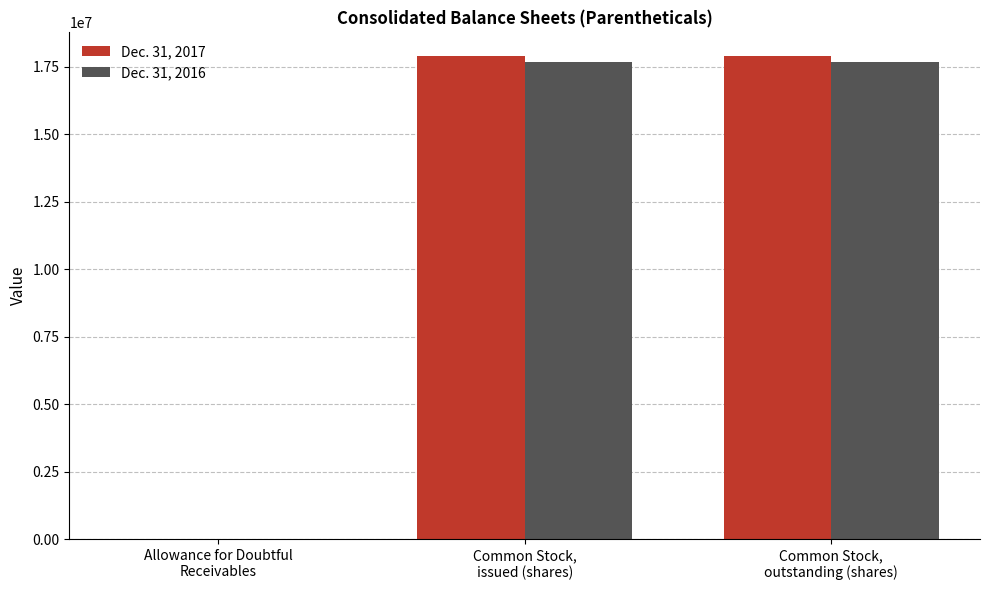

What is the maximum value shown in the chart?

17881177